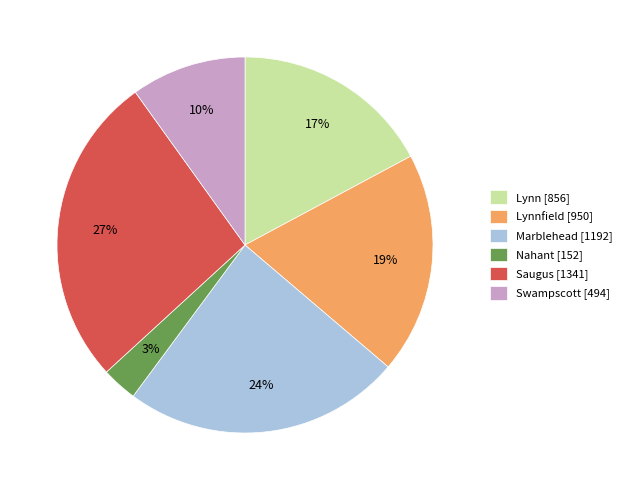

Which category has the smallest portion of the pie?

Nahant [152]